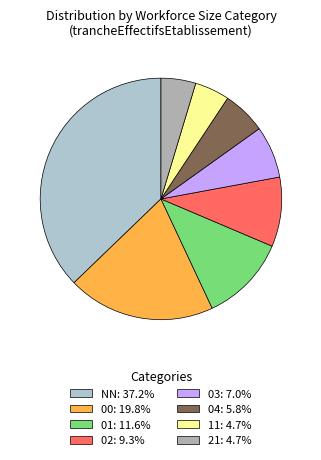

To the nearest percent, what is the difference between the largest and smallest slice percentages?

33%